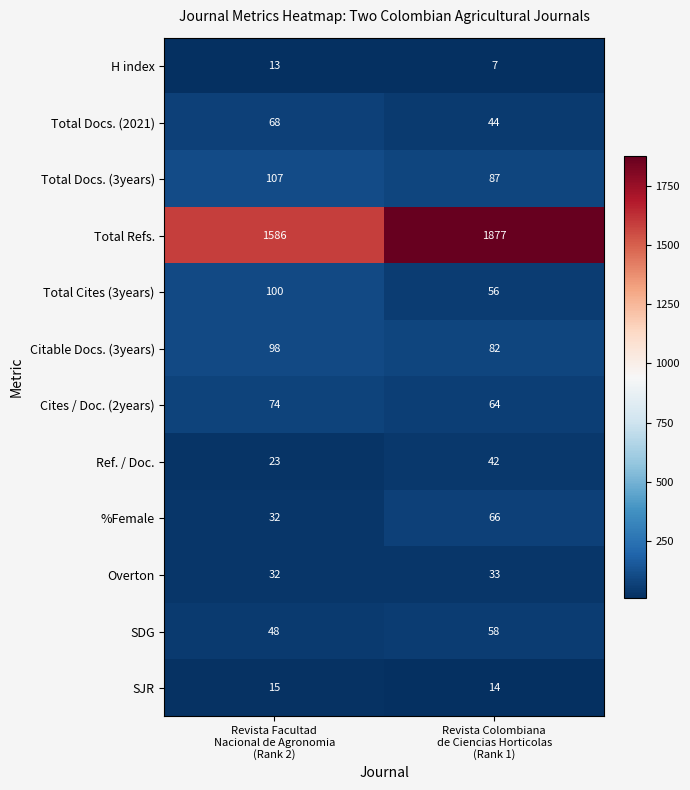

Reading right to left, extract all data points from this chart.

H index: 7	13
Total Docs. (2021): 44	68
Total Docs. (3years): 87	107
Total Refs.: 1877	1586
Total Cites (3years): 56	100
Citable Docs. (3years): 82	98
Cites / Doc. (2years): 64	74
Ref. / Doc.: 42	23
%Female: 66	32
Overton: 33	32
SDG: 58	48
SJR: 14	15